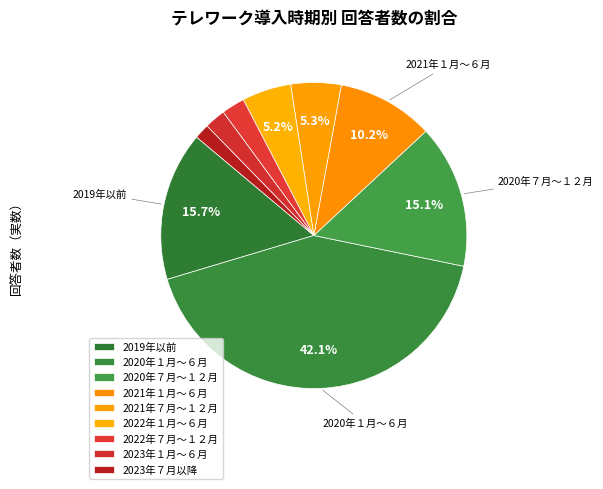

Do 2022年７月～１２月 and 2020年１月～６月 together represent more than half of the pie?

No